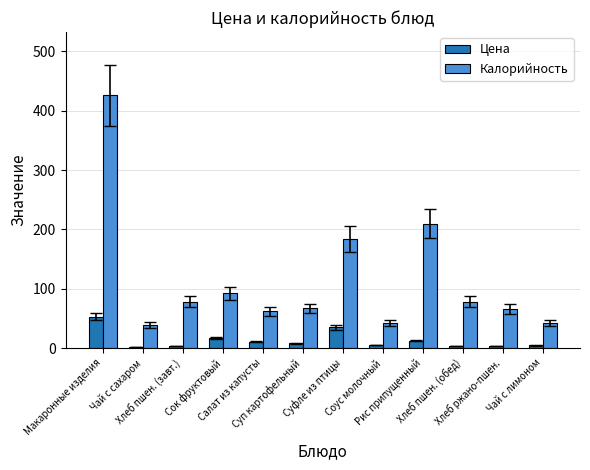

Which series has the largest range (max minus min)?

Калорийность